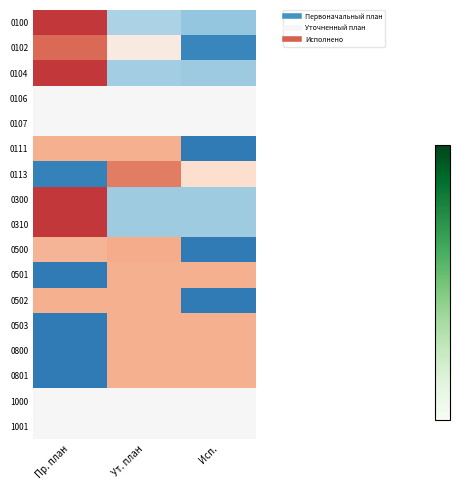

Reading right to left, transcribe all the data shown in this chart.

0100: Исп.=-0.8	Ут. план=-0.6	Пр. план=1.4
0102: Исп.=-1.3	Ут. план=0.2	Пр. план=1.1
0104: Исп.=-0.7	Ут. план=-0.7	Пр. план=1.4
0106: Исп.=0.0	Ут. план=0.0	Пр. план=0.0
0107: Исп.=0.0	Ут. план=0.0	Пр. план=0.0
0111: Исп.=-1.4	Ут. план=0.7	Пр. план=0.7
0113: Исп.=0.3	Ут. план=1.0	Пр. план=-1.4
0300: Исп.=-0.7	Ут. план=-0.7	Пр. план=1.4
0310: Исп.=-0.7	Ут. план=-0.7	Пр. план=1.4
0500: Исп.=-1.4	Ут. план=0.7	Пр. план=0.7
0501: Исп.=0.7	Ут. план=0.7	Пр. план=-1.4
0502: Исп.=-1.4	Ут. план=0.7	Пр. план=0.7
0503: Исп.=0.7	Ут. план=0.7	Пр. план=-1.4
0800: Исп.=0.7	Ут. план=0.7	Пр. план=-1.4
0801: Исп.=0.7	Ут. план=0.7	Пр. план=-1.4
1000: Исп.=0.0	Ут. план=0.0	Пр. план=0.0
1001: Исп.=0.0	Ут. план=0.0	Пр. план=0.0